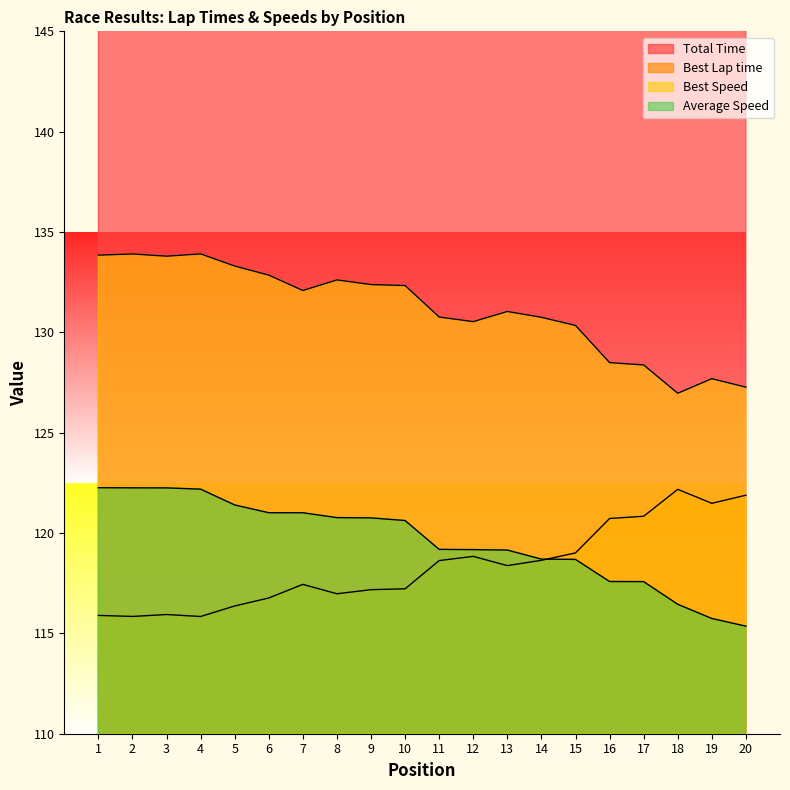

Which series has the widest spread of values?

Total Time